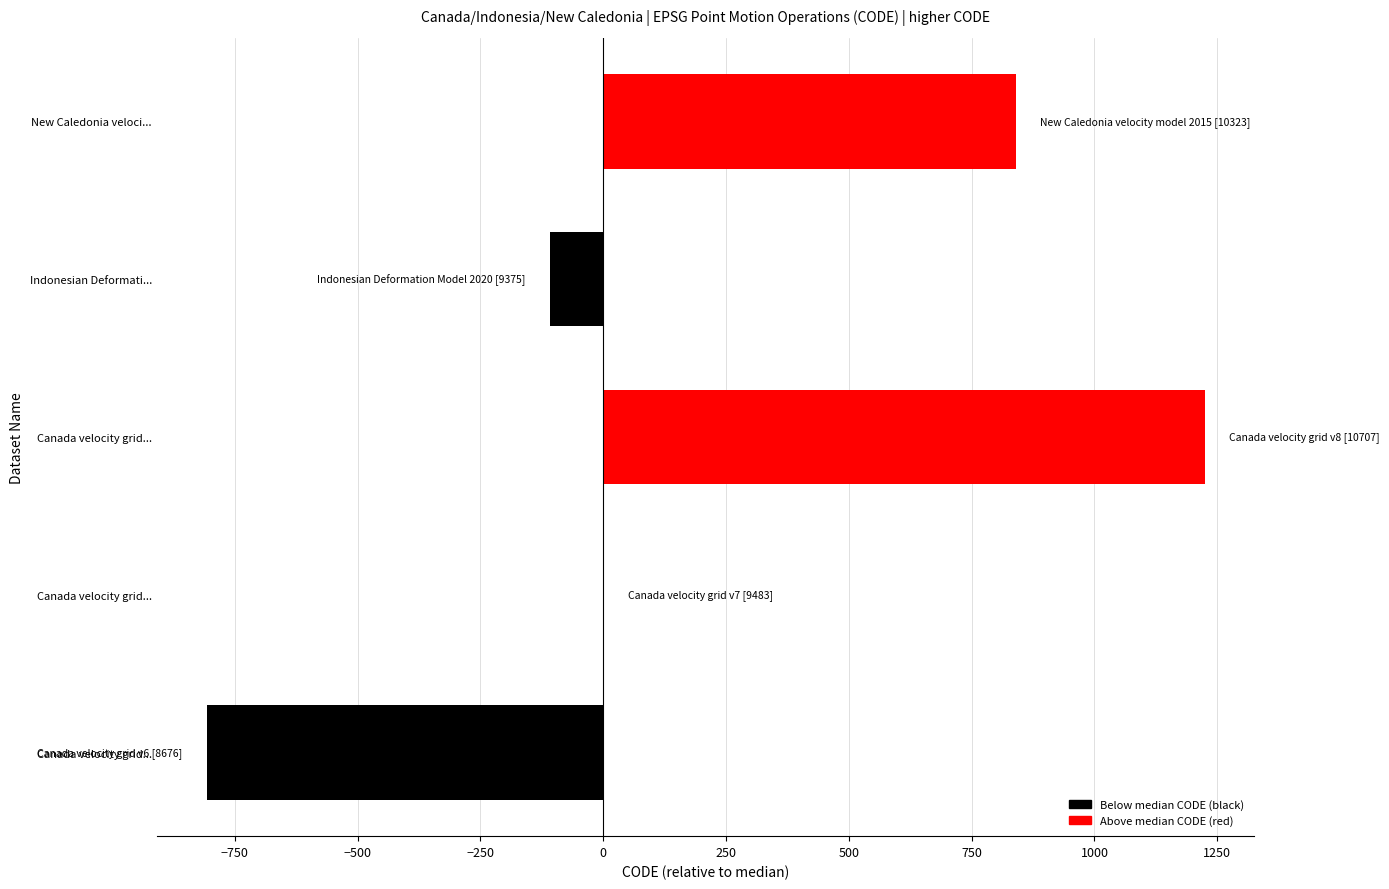

Count the number of categories in the chart.

5